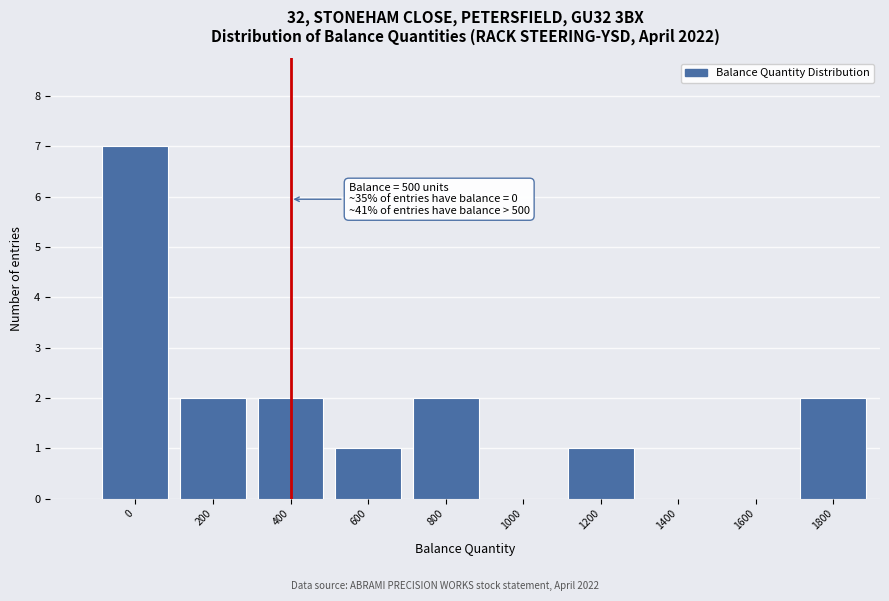

Reading left to right, transcribe all the data shown in this chart.

0=7	200=2	400=2	600=1	800=2	1000=0	1200=1	1400=0	1600=0	1800=2